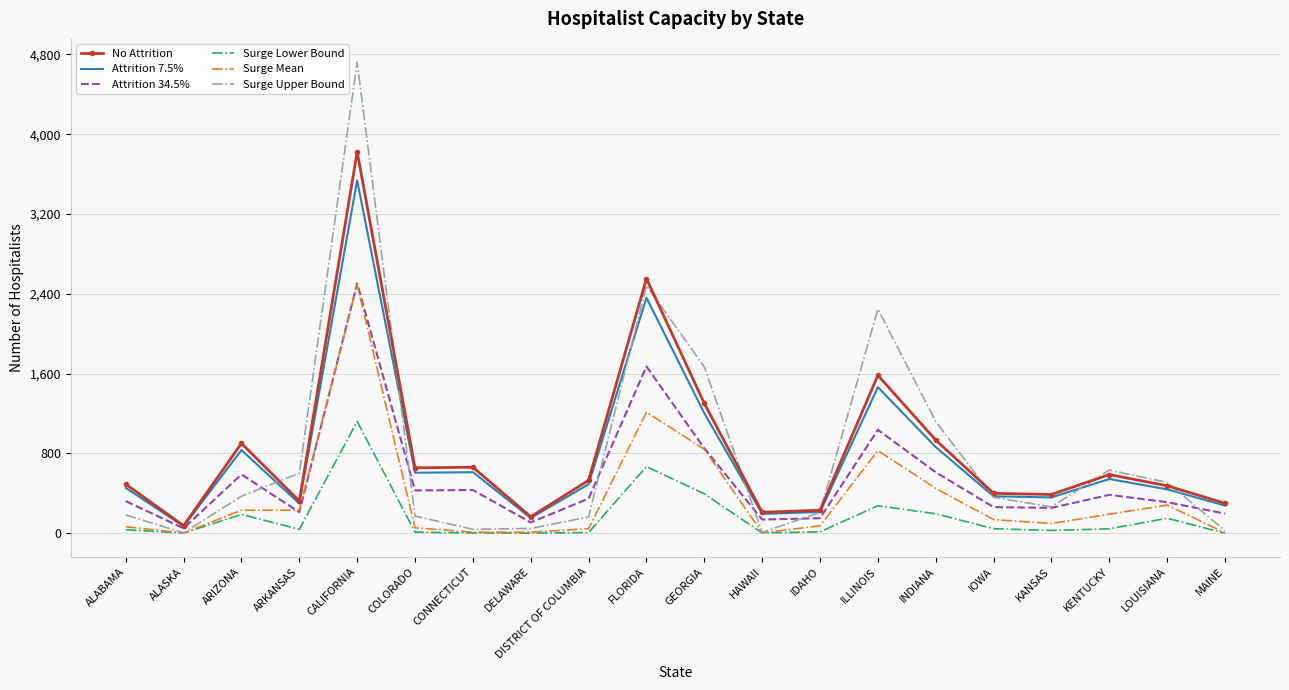

Which series has the largest range (max minus min)?

Surge Upper Bound